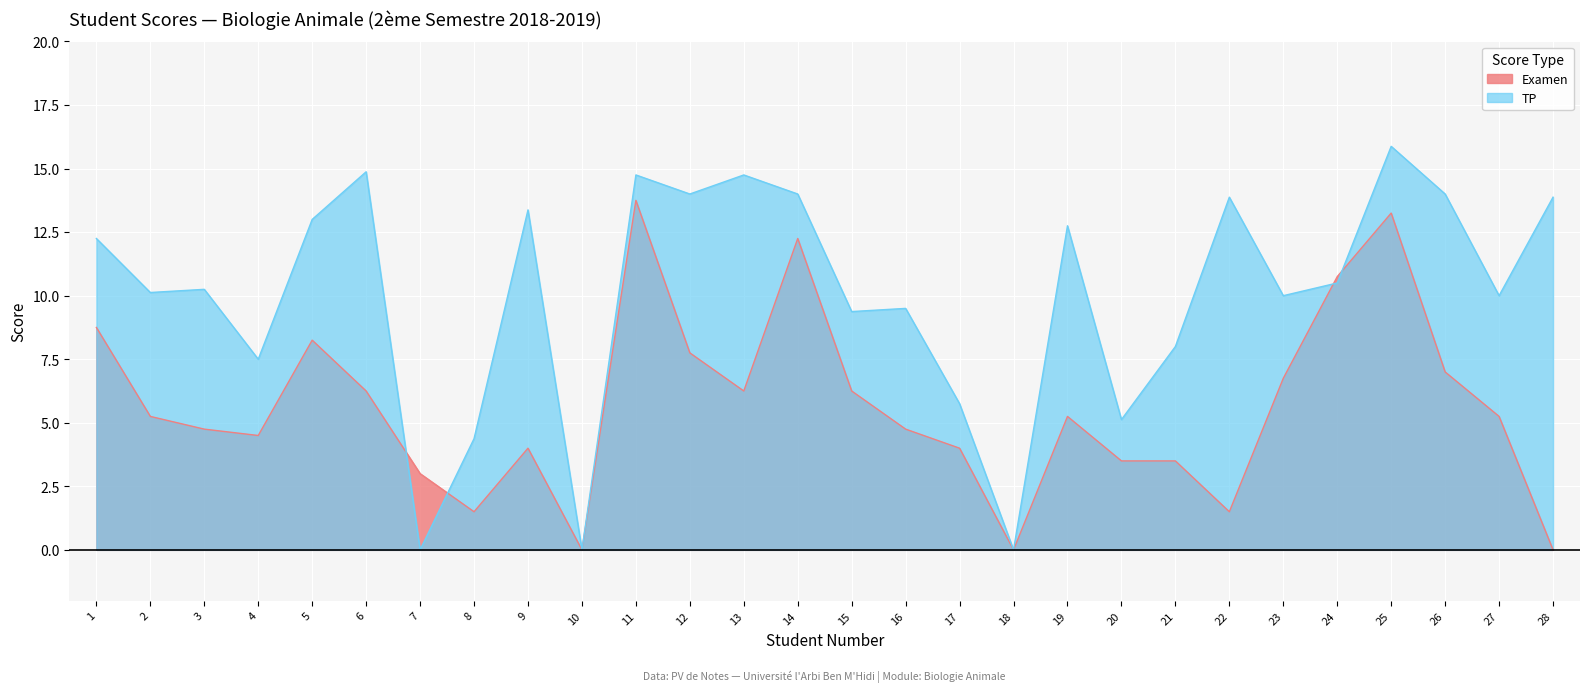

Which series has the largest total across all categories?

TP